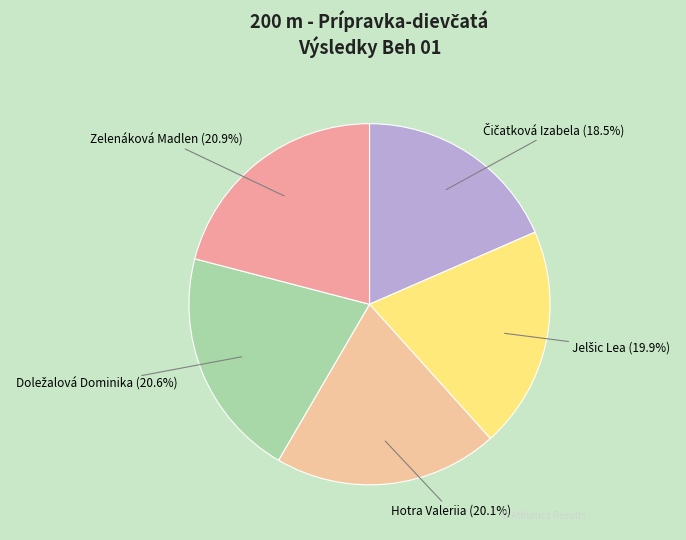

Is there a majority slice in this chart?

No